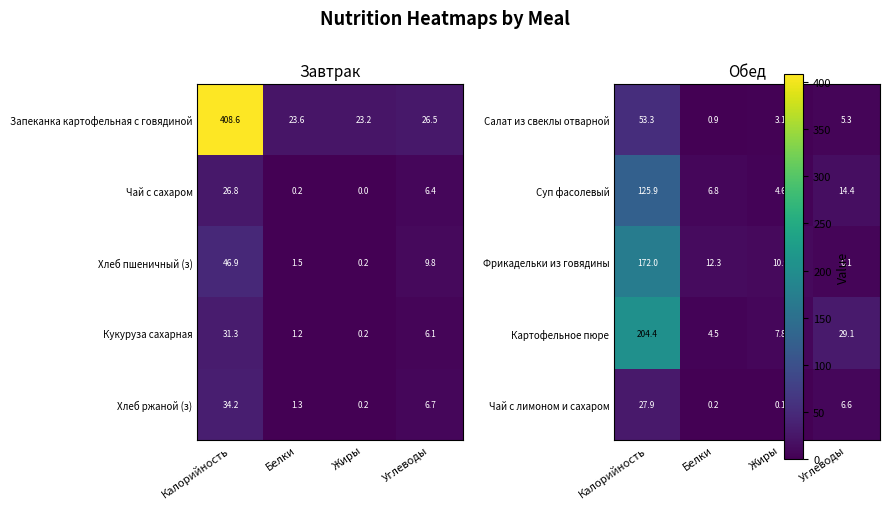

What is the sum of the Чай с сахаром values at Жиры and Калорийность?

26.8